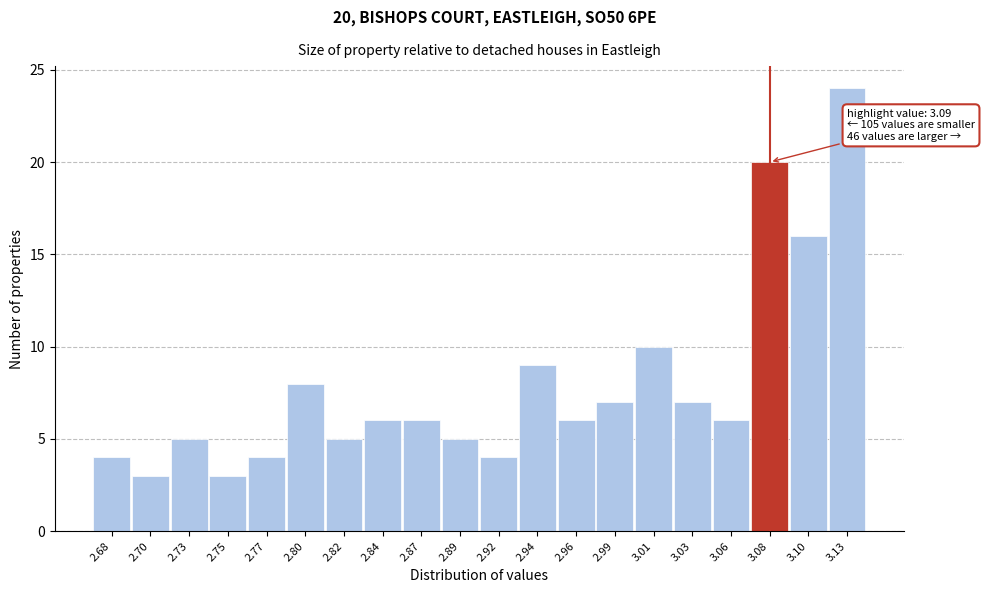

Reading left to right, what are all the values shown in this chart?

2.68=4	2.70=3	2.73=5	2.75=3	2.77=4	2.80=8	2.82=5	2.84=6	2.87=6	2.89=5	2.92=4	2.94=9	2.96=6	2.99=7	3.01=10	3.03=7	3.06=6	3.08=20	3.10=16	3.13=24